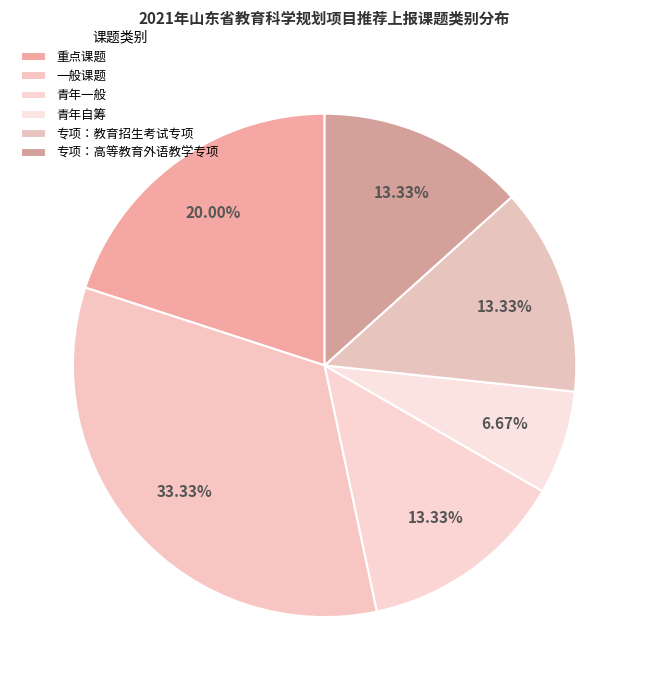

Is 专项：教育招生考试专项 the majority of the pie?

No